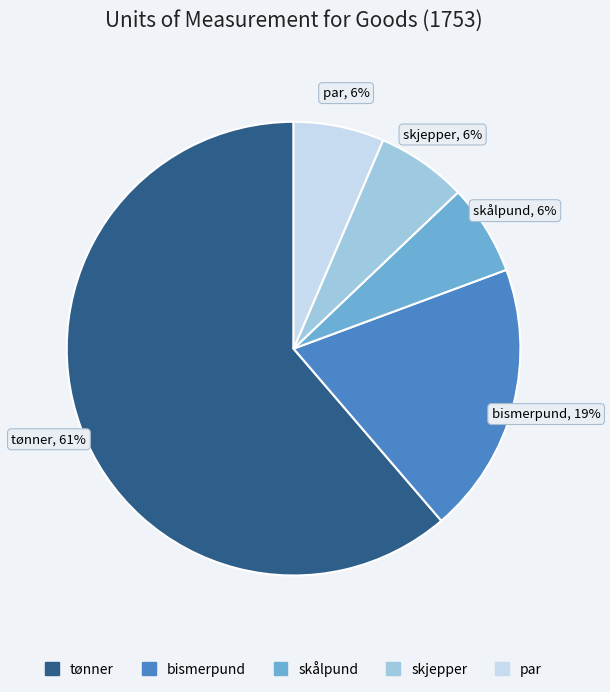

How many segments does this pie chart have?

5